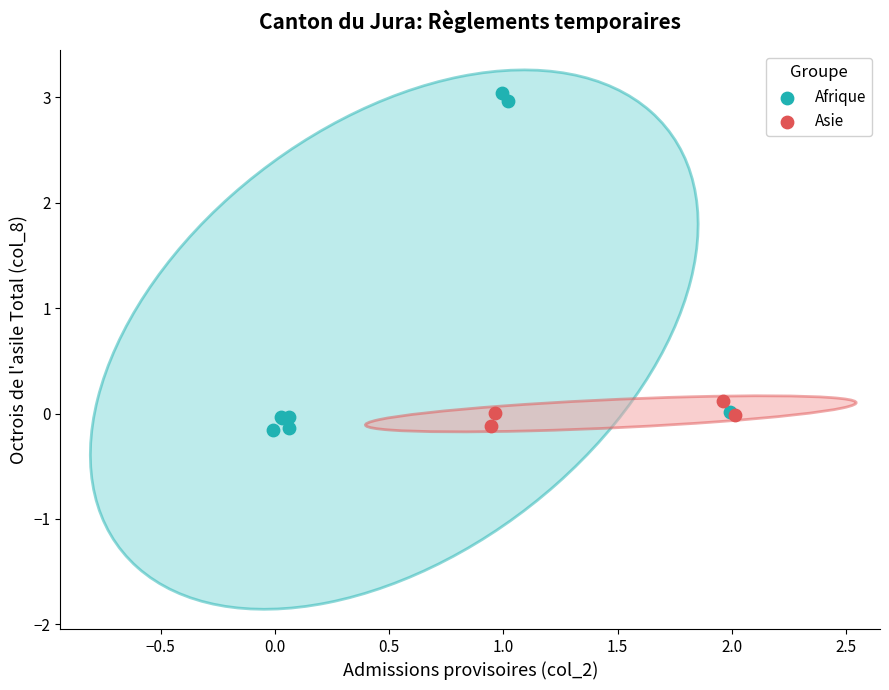

Which series has the widest spread of Y values?

Afrique